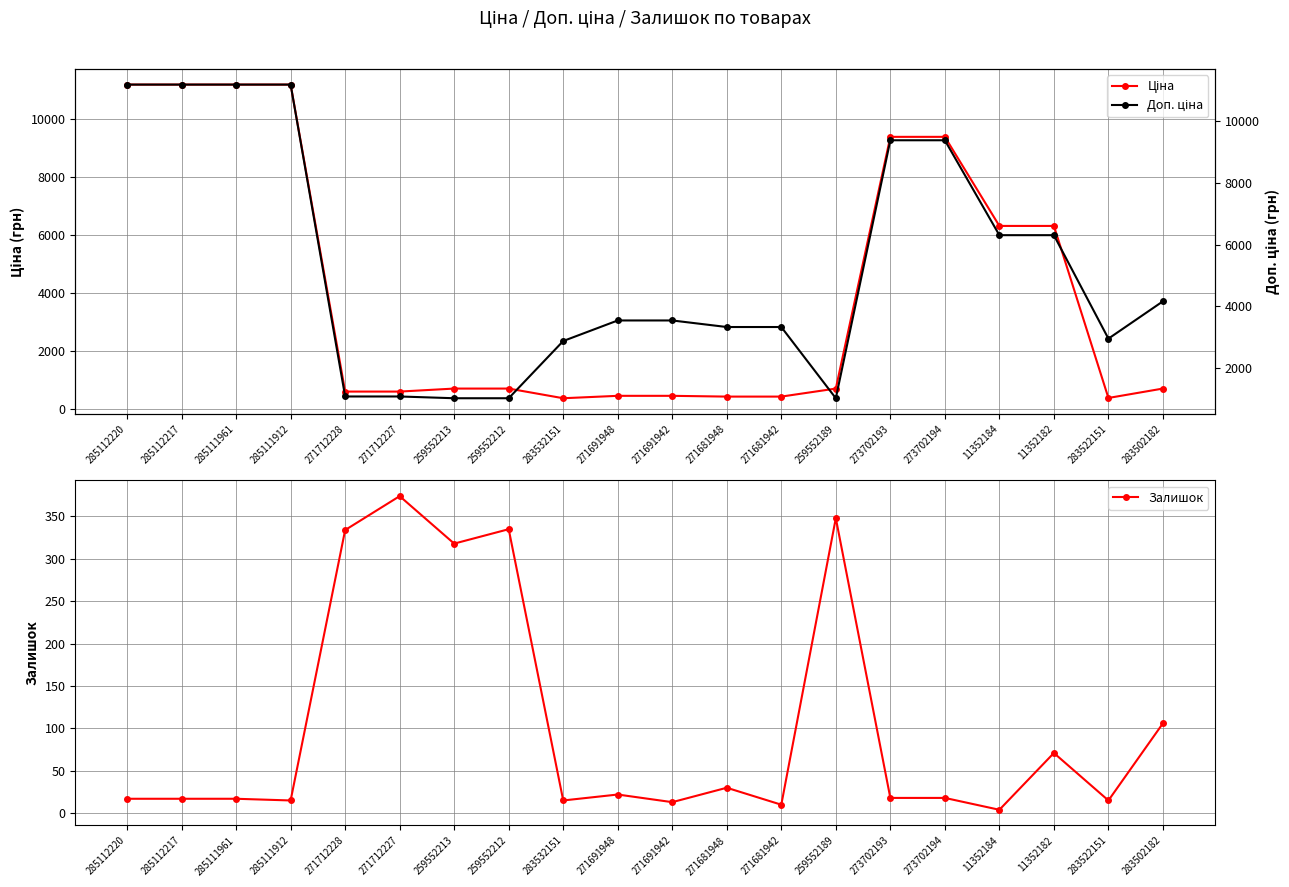

True or false: Ціна and Доп. ціна intersect in this chart.

False